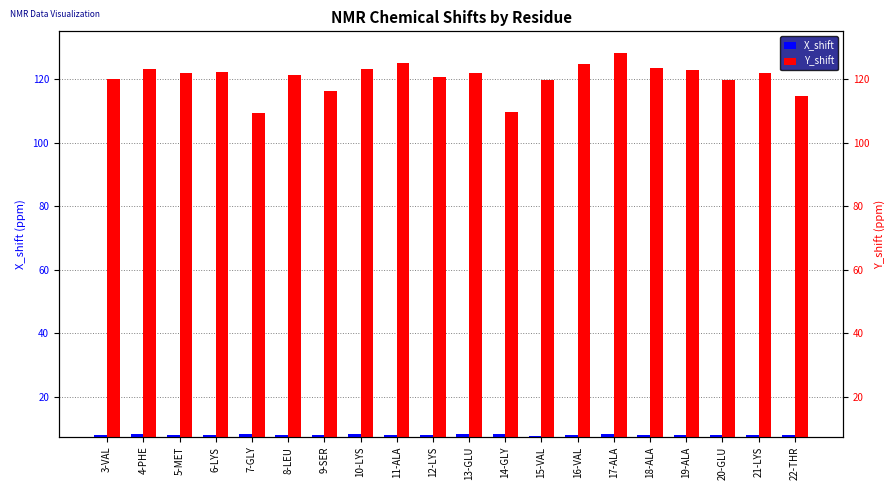

Reading left to right, list all the values displayed in this chart.

X_shift: 3-VAL=8.1	4-PHE=8.2	5-MET=8.1	6-LYS=8.1	7-GLY=8.3	8-LEU=7.9	9-SER=8.2	10-LYS=8.2	11-ALA=8.2	12-LYS=8.2	13-GLU=8.3	14-GLY=8.3	15-VAL=7.8	16-VAL=8.2	17-ALA=8.3	18-ALA=8.2	19-ALA=8.2	20-GLU=8.2	21-LYS=8.2	22-THR=8.0
Y_shift: 3-VAL=120.0	4-PHE=123.2	5-MET=122.0	6-LYS=122.2	7-GLY=109.4	8-LEU=121.3	9-SER=116.3	10-LYS=123.3	11-ALA=124.9	12-LYS=120.5	13-GLU=121.8	14-GLY=109.6	15-VAL=119.7	16-VAL=124.8	17-ALA=128.2	18-ALA=123.4	19-ALA=122.8	20-GLU=119.7	21-LYS=121.9	22-THR=114.7